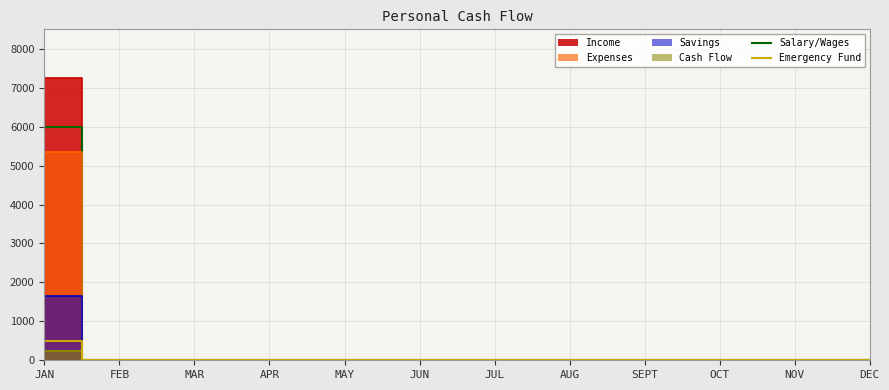

The Emergency Fund series shows 0 at AUG. True or false?

True